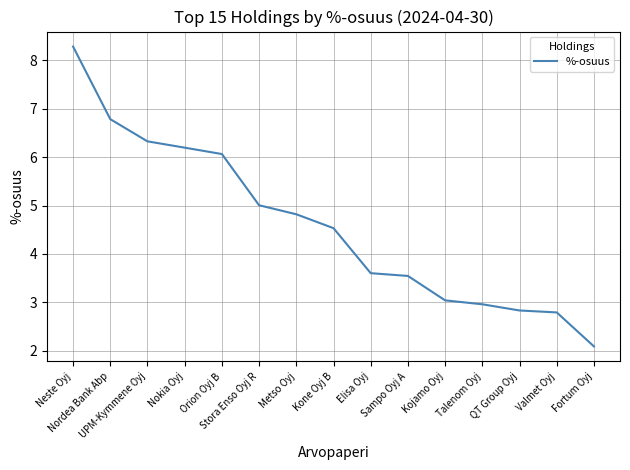

At which category does the chart reach its minimum across all series?

Fortum Oyj